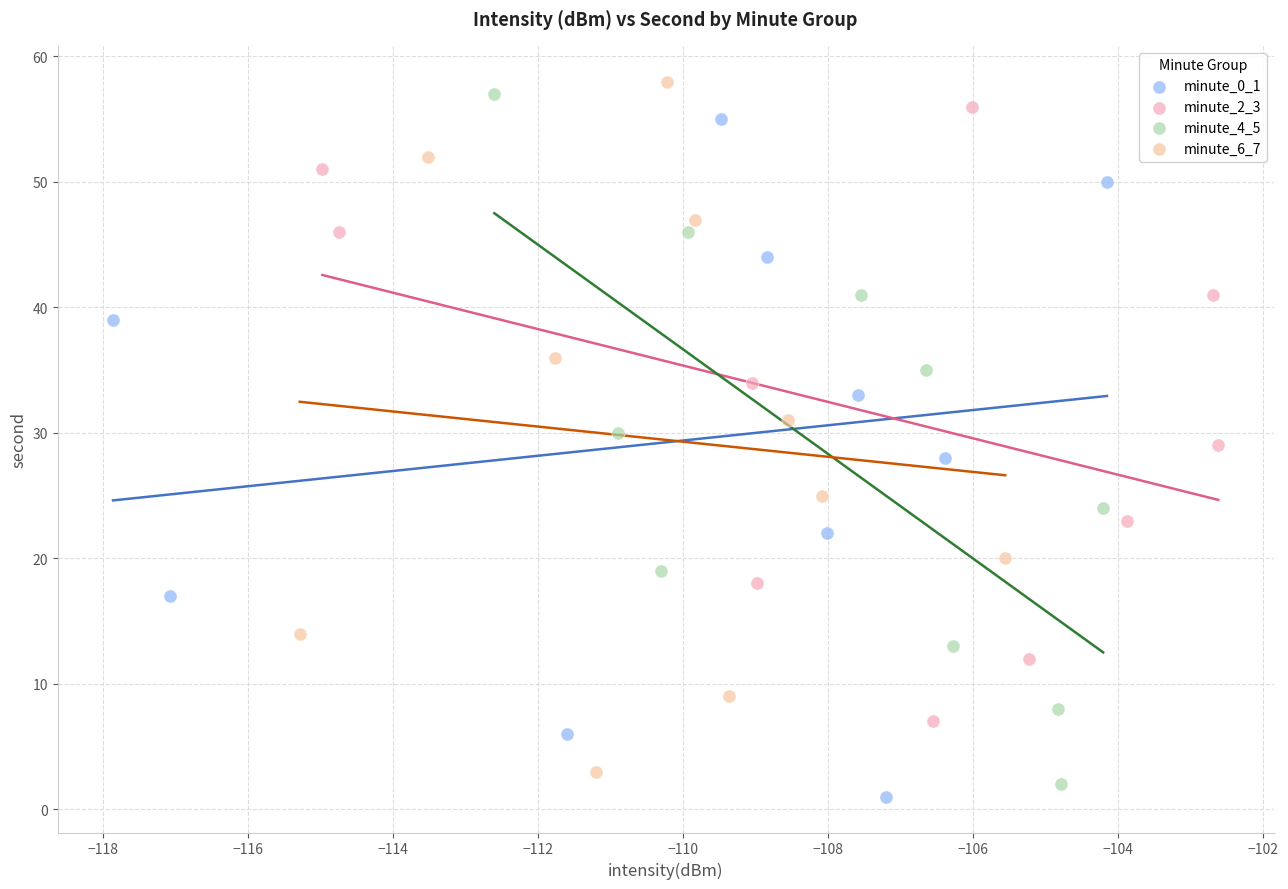

Which series reaches the maximum Y coordinate?

minute_6_7